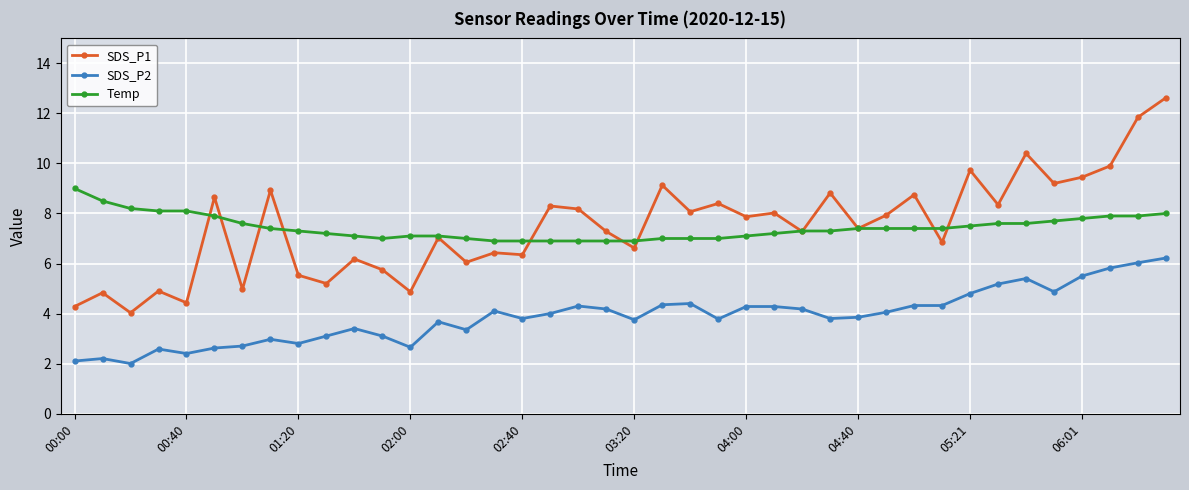

Which series has the widest spread of values?

SDS_P1